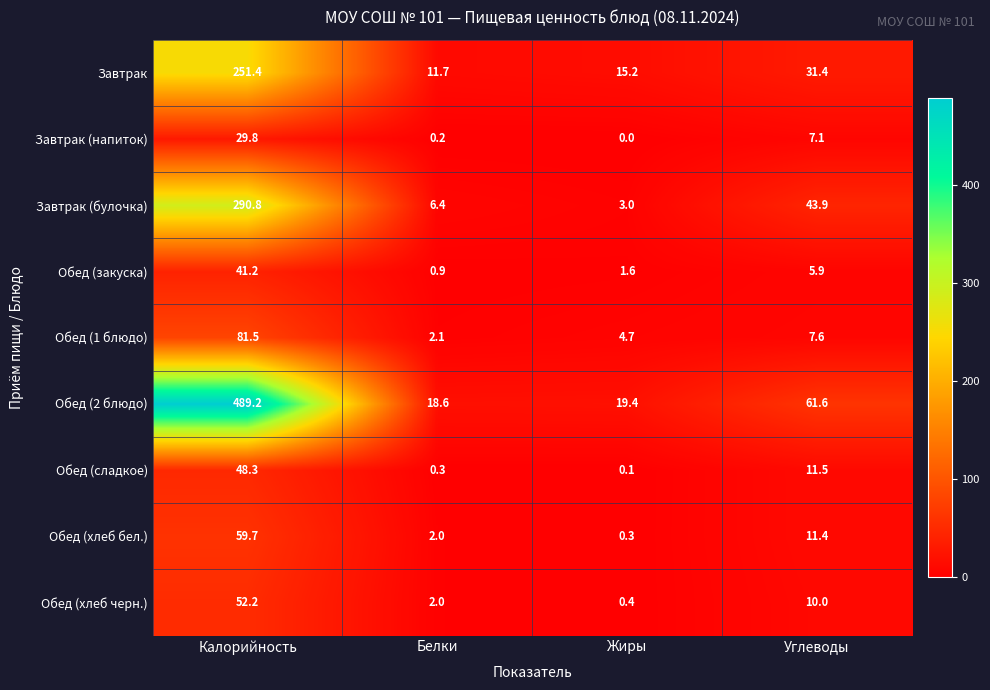

The value of Завтрак at Жиры is 15.2. True or false?

True